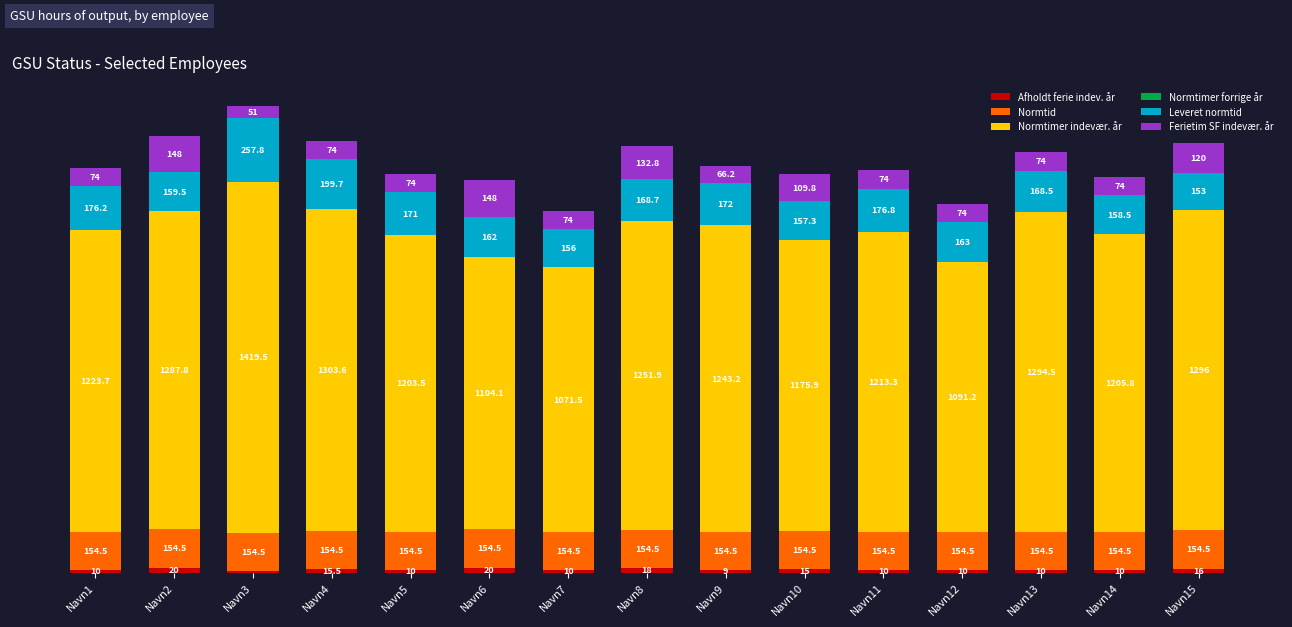

Does the chart contain stacked bars?

Yes